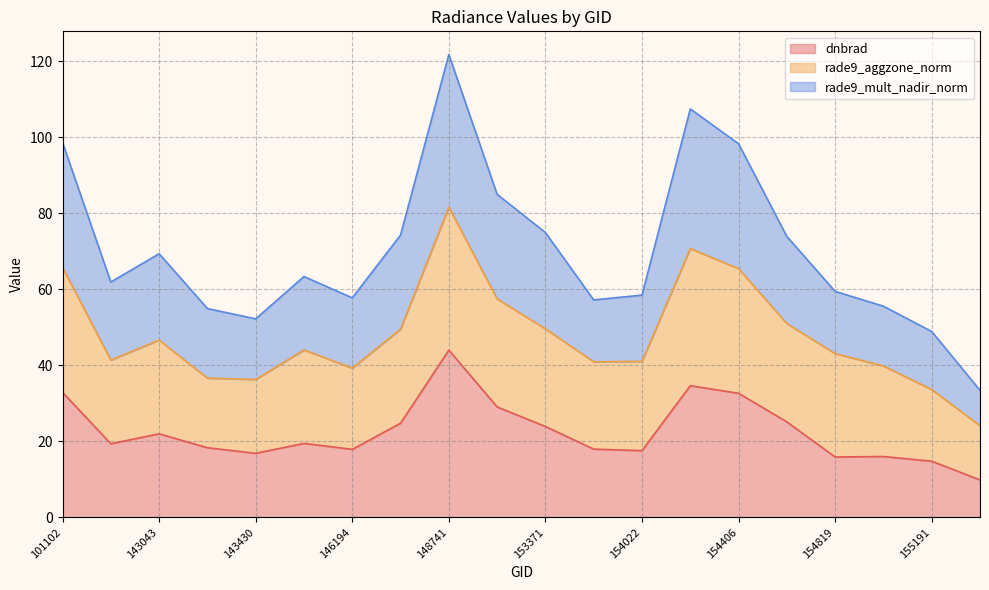

At which label does rade9_mult_nadir_norm reach its peak?

148741